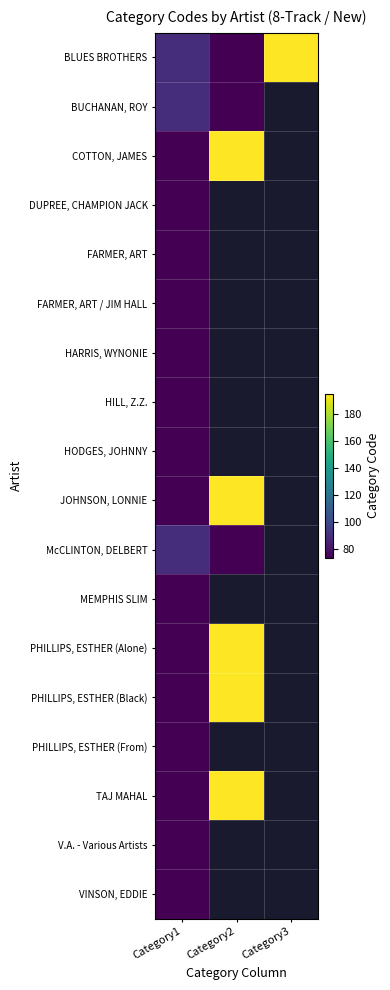

The value of PHILLIPS, ESTHER (Alone) at Category2 is 258.5. True or false?

False